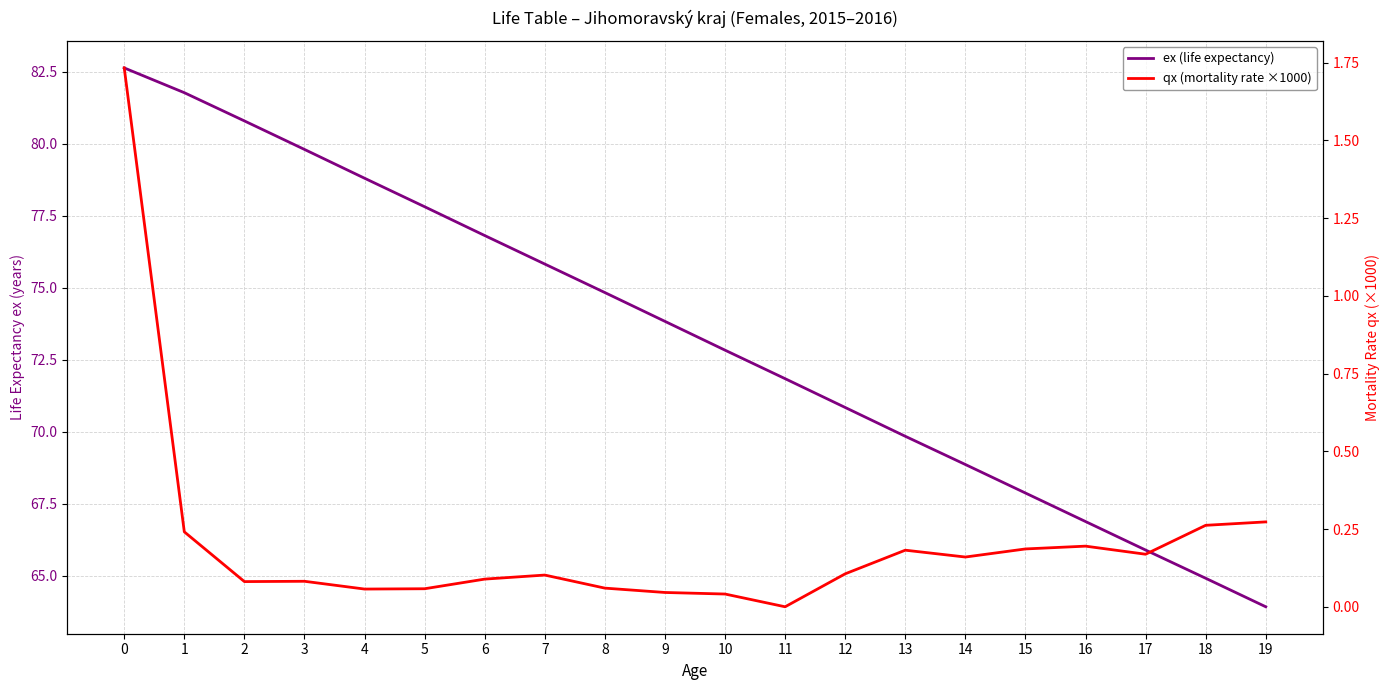

Reading right to left, list all the values displayed in this chart.

ex (life expectancy): 63.9	64.9	65.9	66.9	67.9	68.9	69.8	70.8	71.8	72.8	73.8	74.8	75.8	76.8	77.8	78.8	79.8	80.8	81.8	82.6
qx (mortality rate ×1000): 0.3	0.3	0.2	0.2	0.2	0.2	0.2	0.1	0.0	0.0	0.0	0.1	0.1	0.1	0.1	0.1	0.1	0.1	0.2	1.7